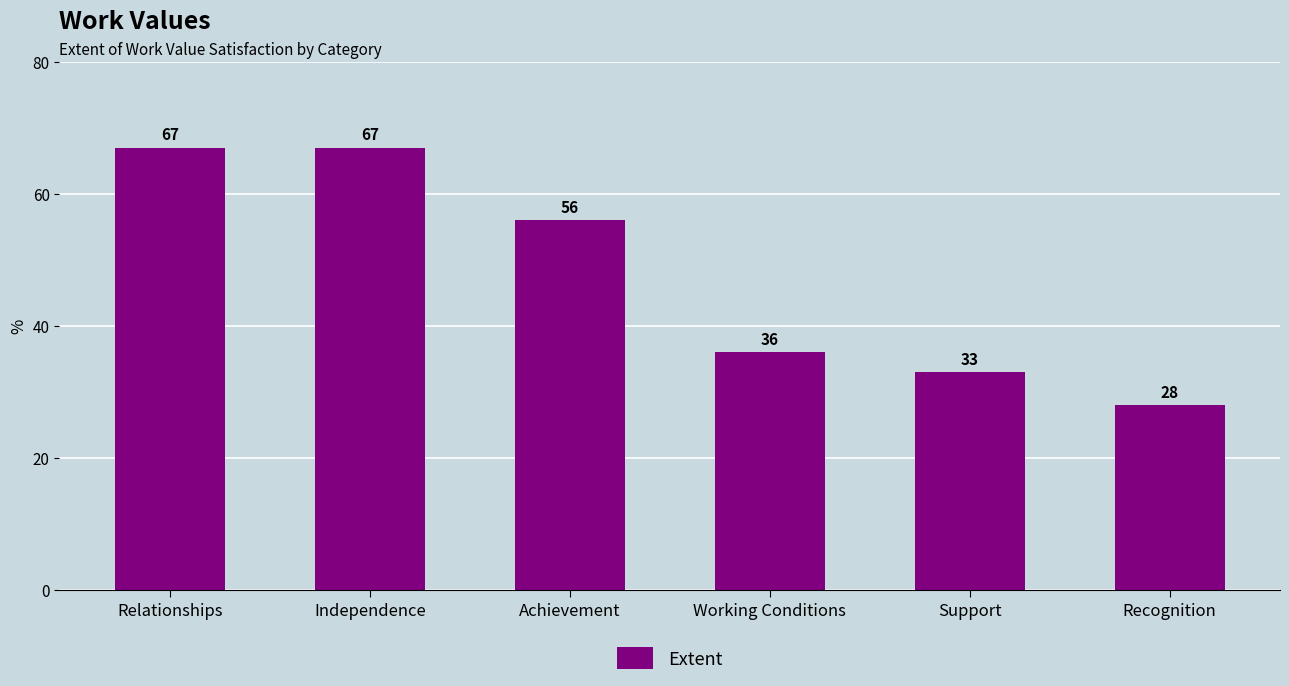

At which label does the data first exceed 56?

Relationships